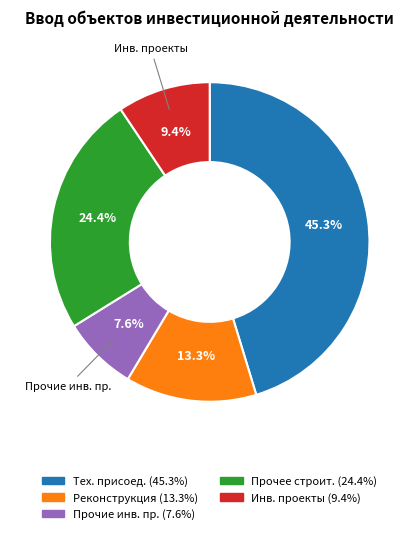

Does any single category account for the majority?

No